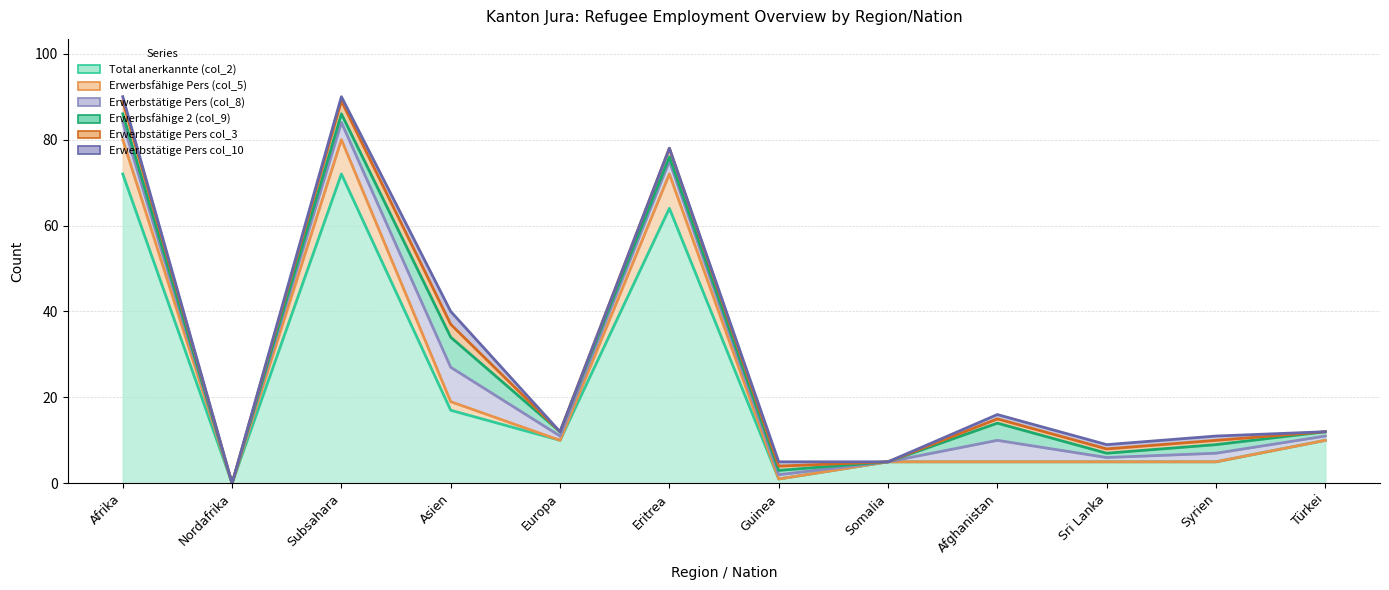

True or false: Erwerbsfähige Pers (col_5) has more than 2 interior local peaks.

False